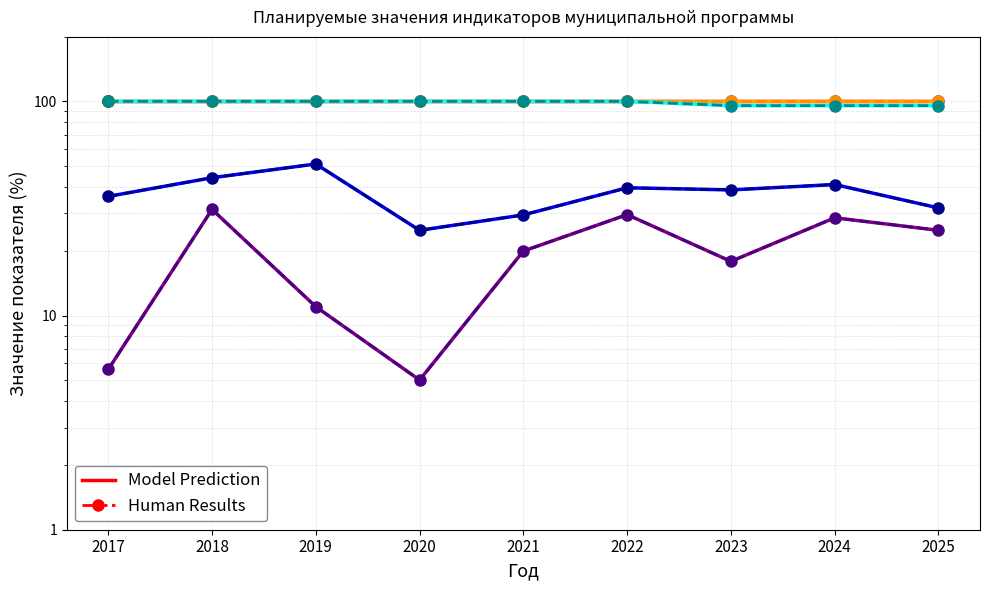

Reading left to right, what are all the values shown in this chart?

dolya_mun_sluzh_disp: 100.0	100.0	100.0	100.0	100.0	100.0	95.5	95.5	95.5
dolya_mun_sluzh_obuch: 36.0	44.0	51.0	25.0	29.5	39.5	38.6	40.9	31.8
dolya_rabot_obuch: 5.6	31.3	11.0	5.0	20.0	29.6	17.9	28.6	25.0